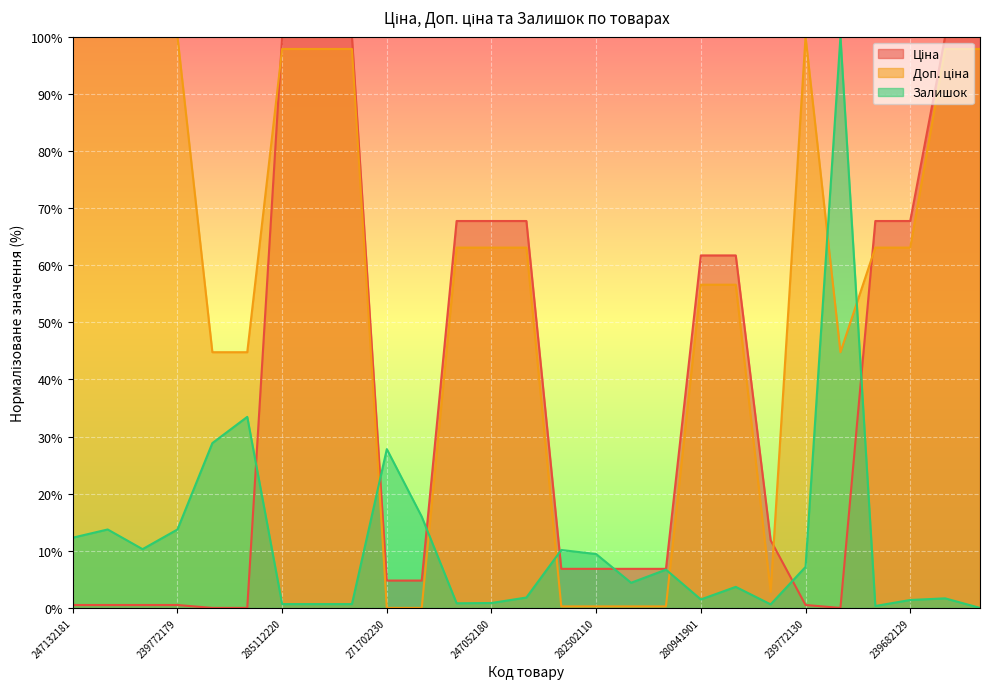

The value of Доп. ціна at 247132181 is 100.0. True or false?

True